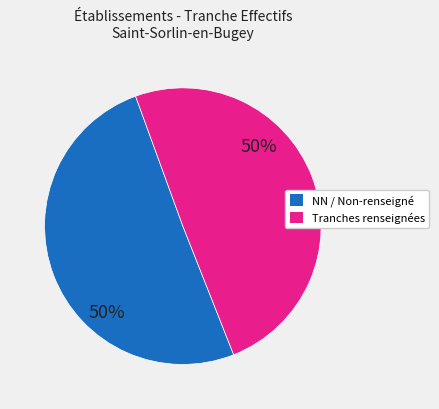

To the nearest percent, what is the average slice percentage?

50%